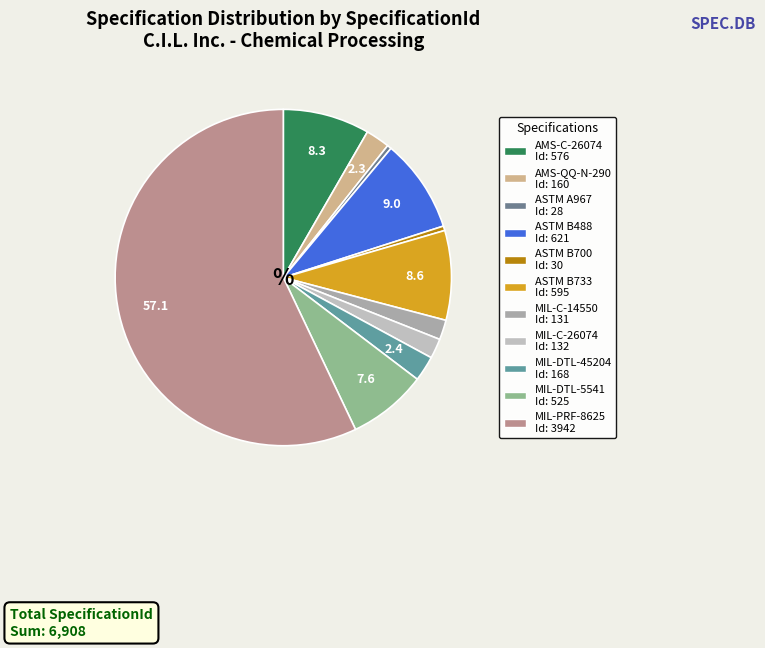

How many segments does this pie chart have?

11